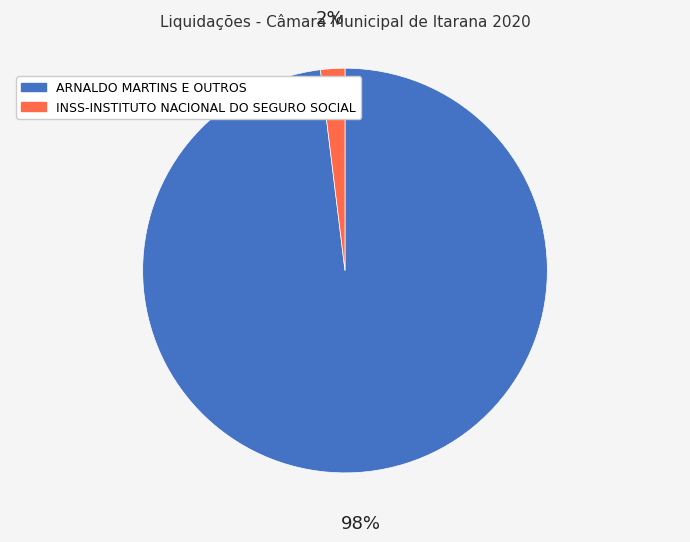

Rank the categories by value from lowest to highest.

INSS-INSTITUTO NACIONAL DO SEGURO SOCIAL, ARNALDO MARTINS E OUTROS